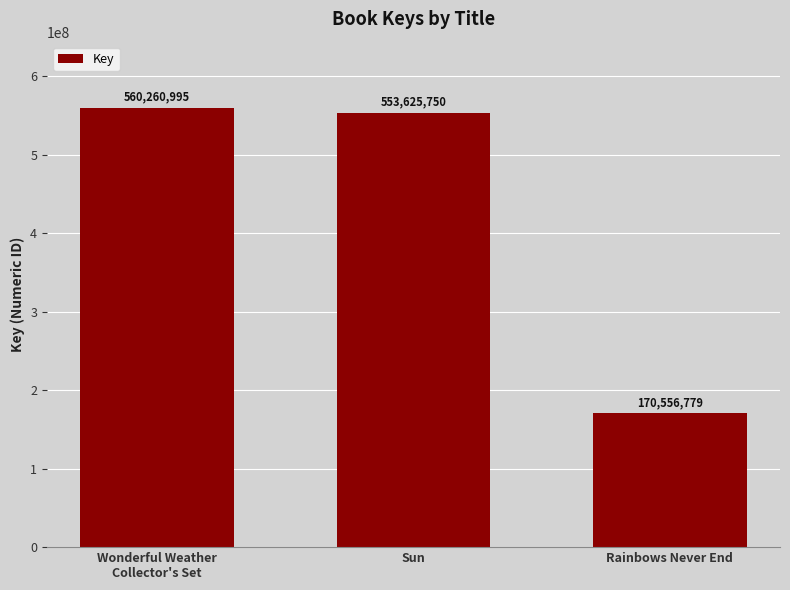

What is the value of the 3rd bar from the left?

170556779